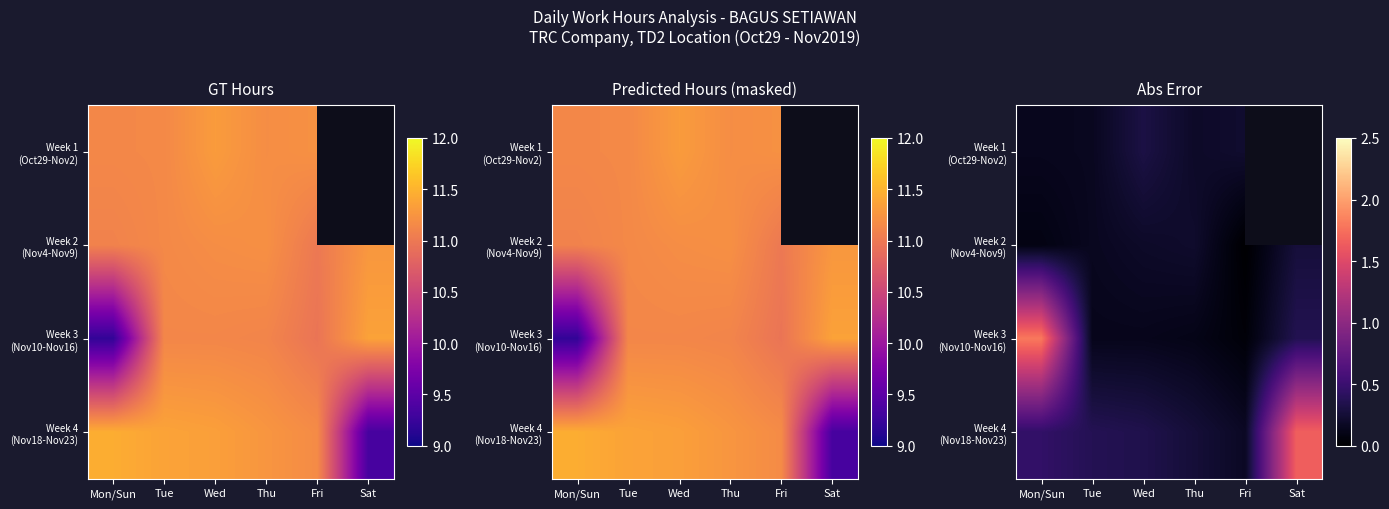

What is the maximum value for Week 3 (Nov10-Nov16)?

1.8